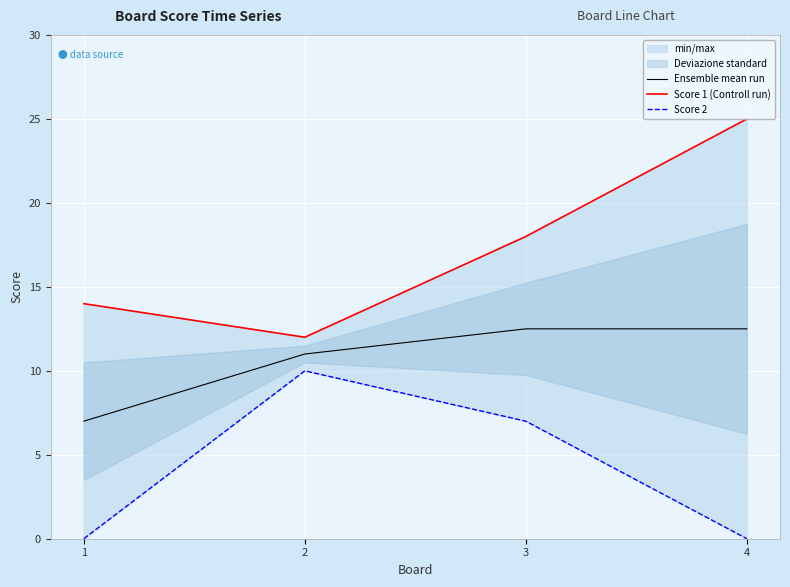

Rank the series by their average value, from highest to lowest.

Score 1 (Controll run), Ensemble mean run, Score 2